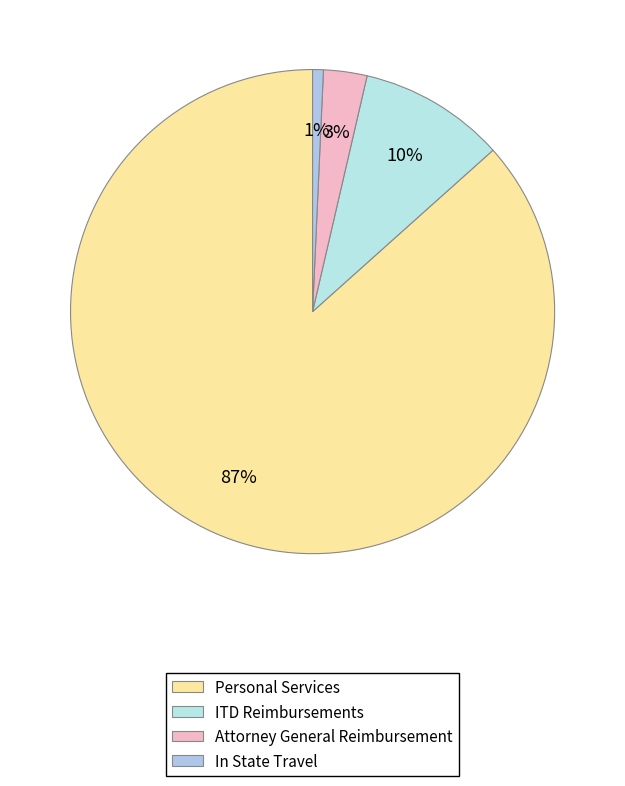

How many slices are in this pie chart?

4